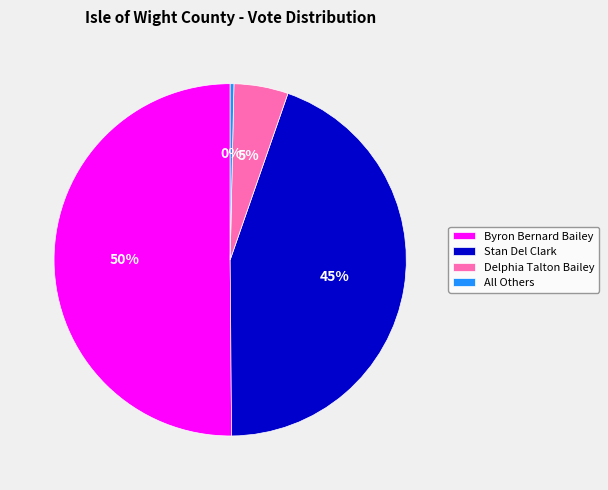

Is the sum of Delphia Talton Bailey and Byron Bernard Bailey greater than half?

Yes